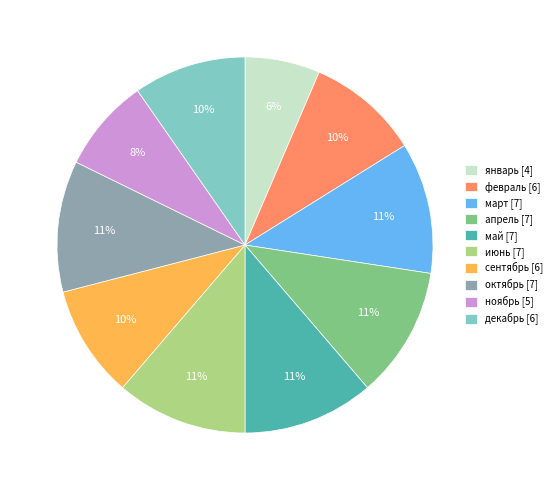

To the nearest percent, what is the average slice percentage?

10%